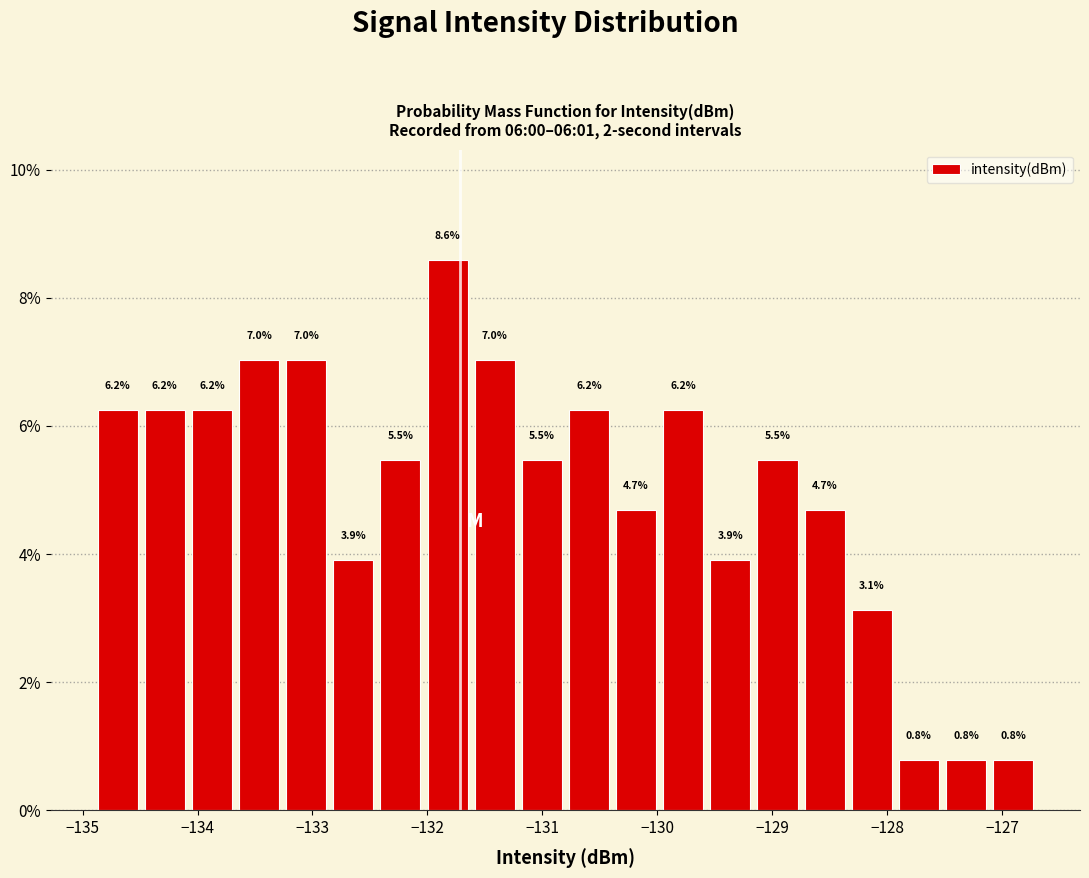

Reading left to right, transcribe this chart: for each bar, give the range it covers on the x-axis and its height. The bar edges are not printed on the chart, so give them approximately, as read against the axis.

-134.9 to -134.5: 6.2
-134.5 to -134.1: 6.2
-134.1 to -133.7: 6.2
-133.7 to -133.3: 7.0
-133.3 to -132.8: 7.0
-132.8 to -132.4: 3.9
-132.4 to -132.0: 5.5
-132.0 to -131.6: 8.6
-131.6 to -131.2: 7.0
-131.2 to -130.8: 5.5
-130.8 to -130.4: 6.2
-130.4 to -130.0: 4.7
-130.0 to -129.6: 6.2
-129.6 to -129.2: 3.9
-129.2 to -128.7: 5.5
-128.7 to -128.3: 4.7
-128.3 to -127.9: 3.1
-127.9 to -127.5: 0.8
-127.5 to -127.1: 0.8
-127.1 to -126.7: 0.8